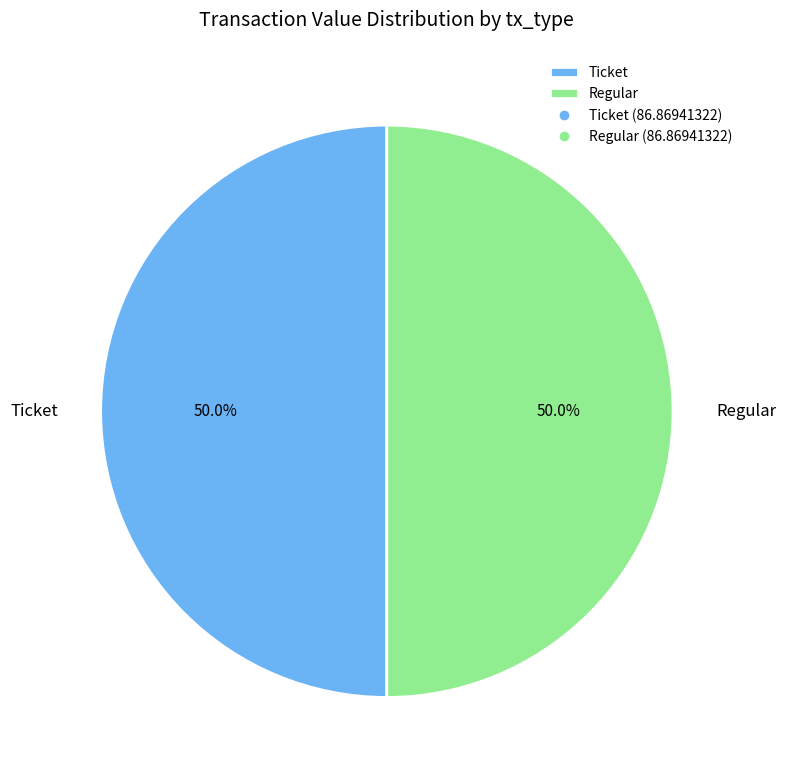

Count the number of slices in the pie.

2